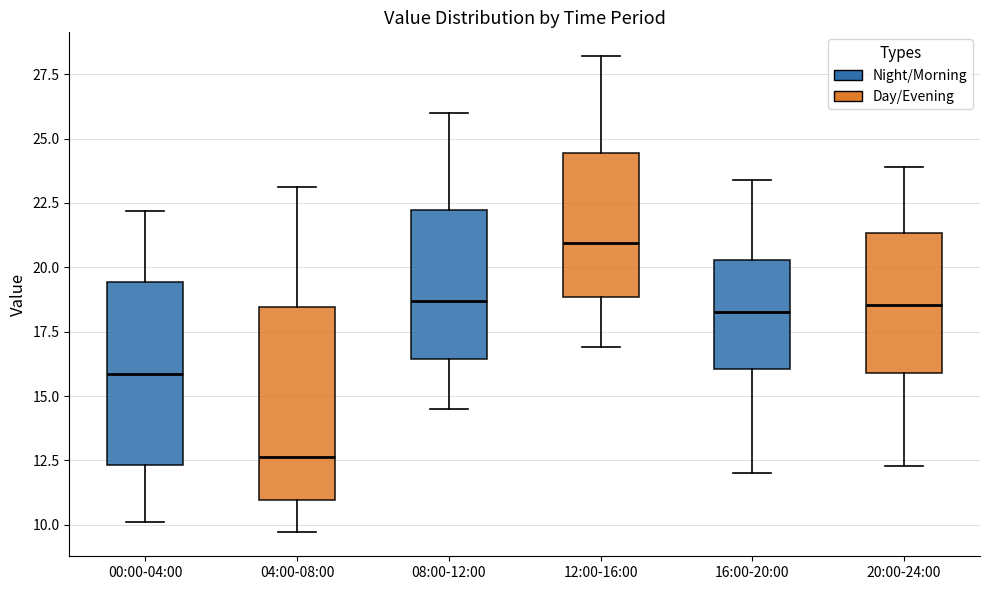

Reading left to right, transcribe this box plot: for each box, give where its median line is, the range the box spans, and where its two whiskers end, as read against the y-axis. The values are not printed on the chart, so give them approximately, as read against the axis.

00:00-04:00: median 16.0, box 12.5 to 19.5, whiskers 10.0 to 22.0
04:00-08:00: median 12.5, box 11.0 to 18.5, whiskers 9.5 to 23.0
08:00-12:00: median 18.5, box 16.5 to 22.0, whiskers 14.5 to 26.0
12:00-16:00: median 21.0, box 19.0 to 24.5, whiskers 17.0 to 28.0
16:00-20:00: median 18.5, box 16.0 to 20.5, whiskers 12.0 to 23.5
20:00-24:00: median 18.5, box 16.0 to 21.5, whiskers 12.5 to 24.0